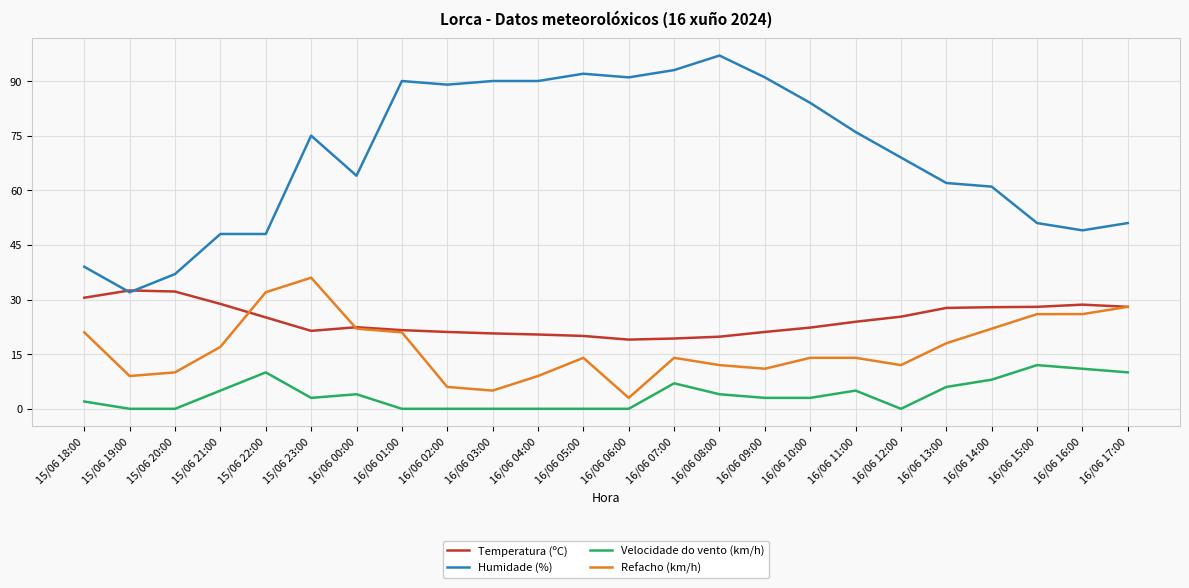

Which label corresponds to the largest value in the chart?

16/06 08:00